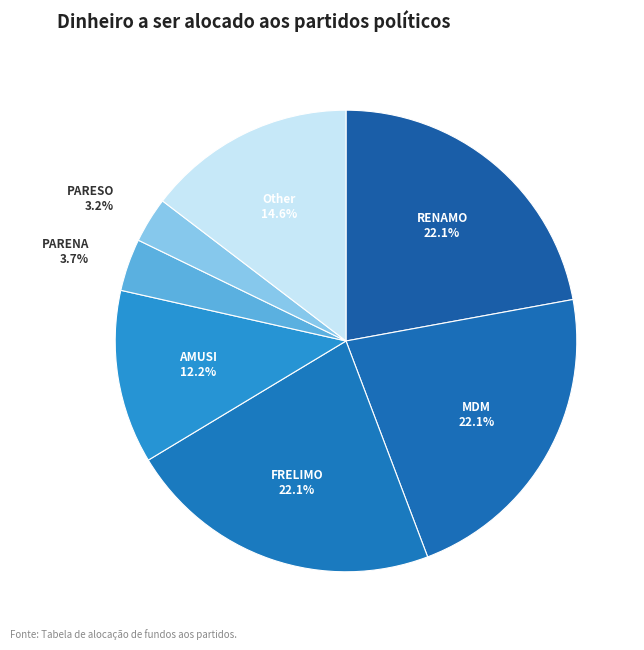

What portion of the pie excludes MDM?

77.9%